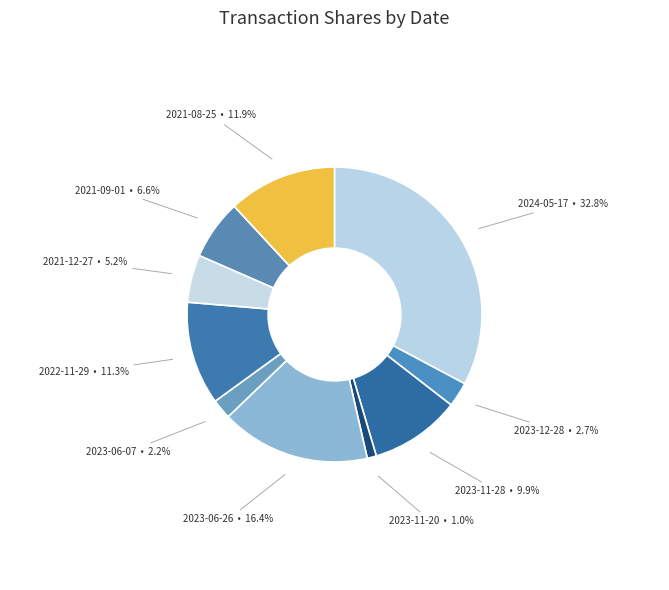

Which category has the smallest portion of the pie?

2023-11-20